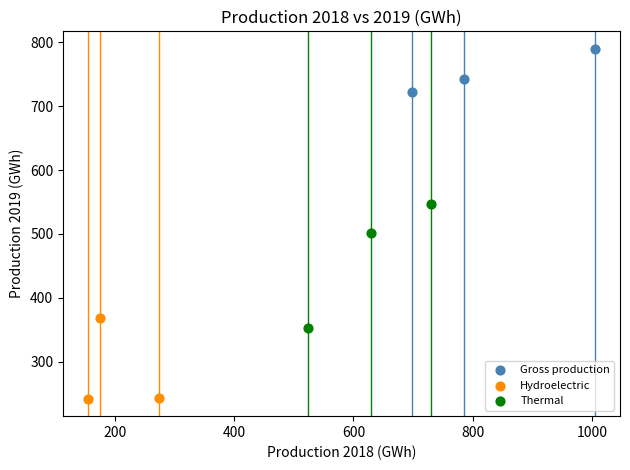

What are all the series names shown in the legend?

Gross production, Hydroelectric, Thermal